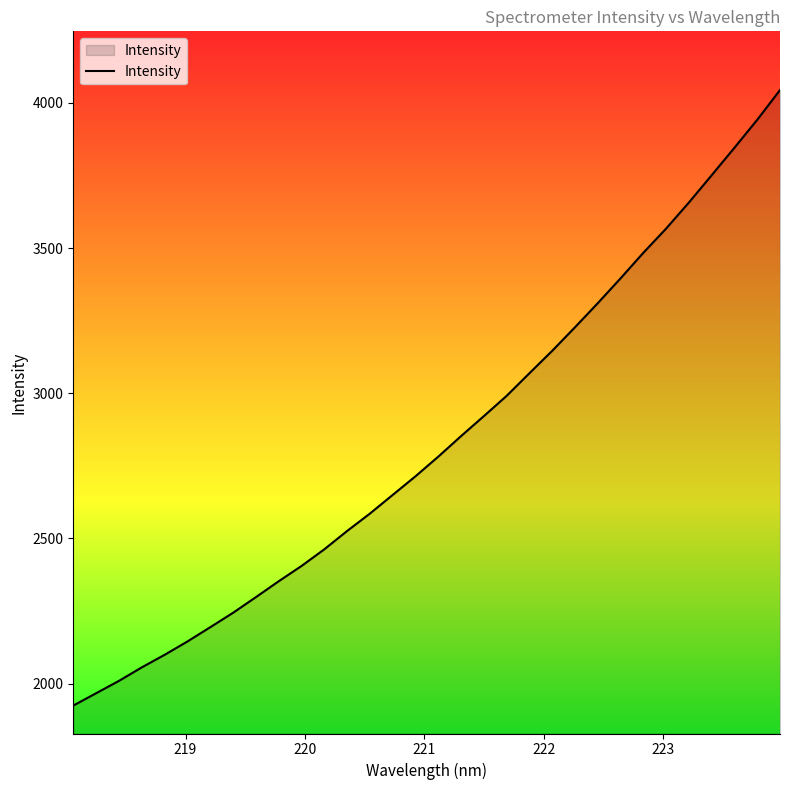

Does the chart display data point markers on the line(s)?

No